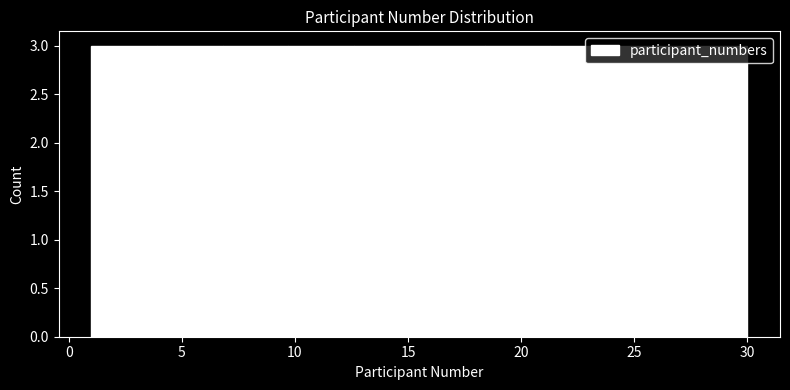

Reading left to right, list every bar in this chart as the range it spans on the x-axis followed by its height. Neither the bar edges nor the heights are printed on the chart, so give them approximately, as read against the axes.

1.0 to 3.9: 3
3.9 to 6.8: 3
6.8 to 9.7: 3
9.7 to 12.6: 3
12.6 to 15.5: 3
15.5 to 18.4: 3
18.4 to 21.3: 3
21.3 to 24.2: 3
24.2 to 27.1: 3
27.1 to 30.0: 3